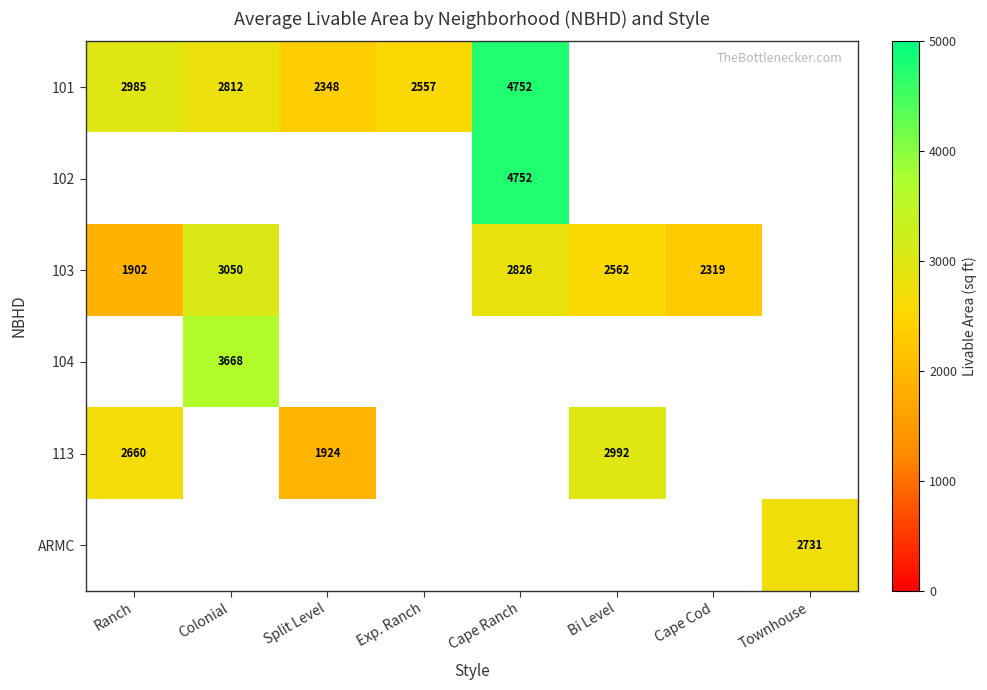

The value of 103 at Colonial is 3050. True or false?

True